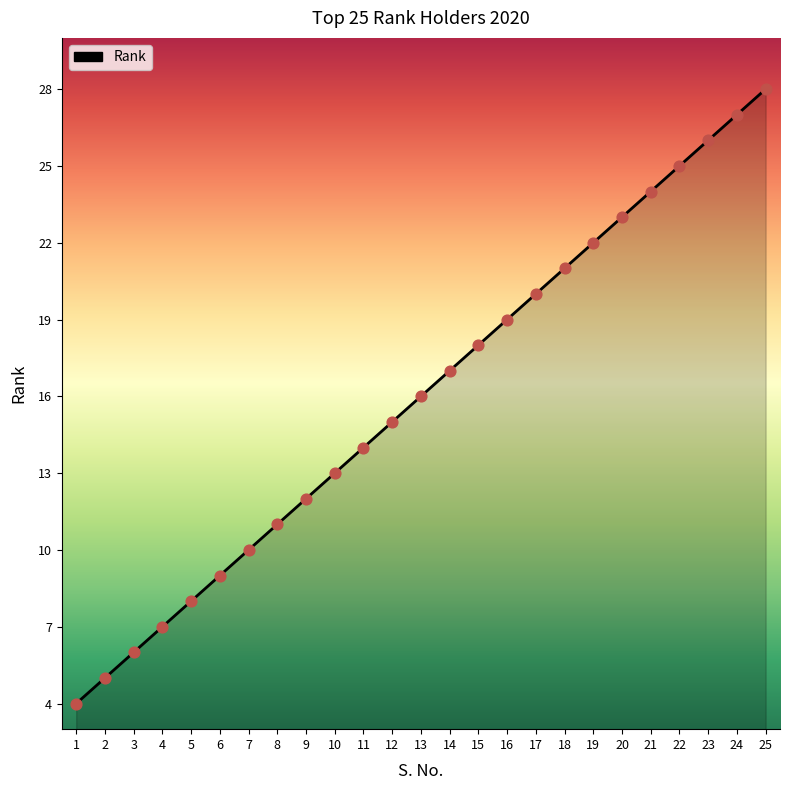

What is the change in value from 6 to 17?

+11